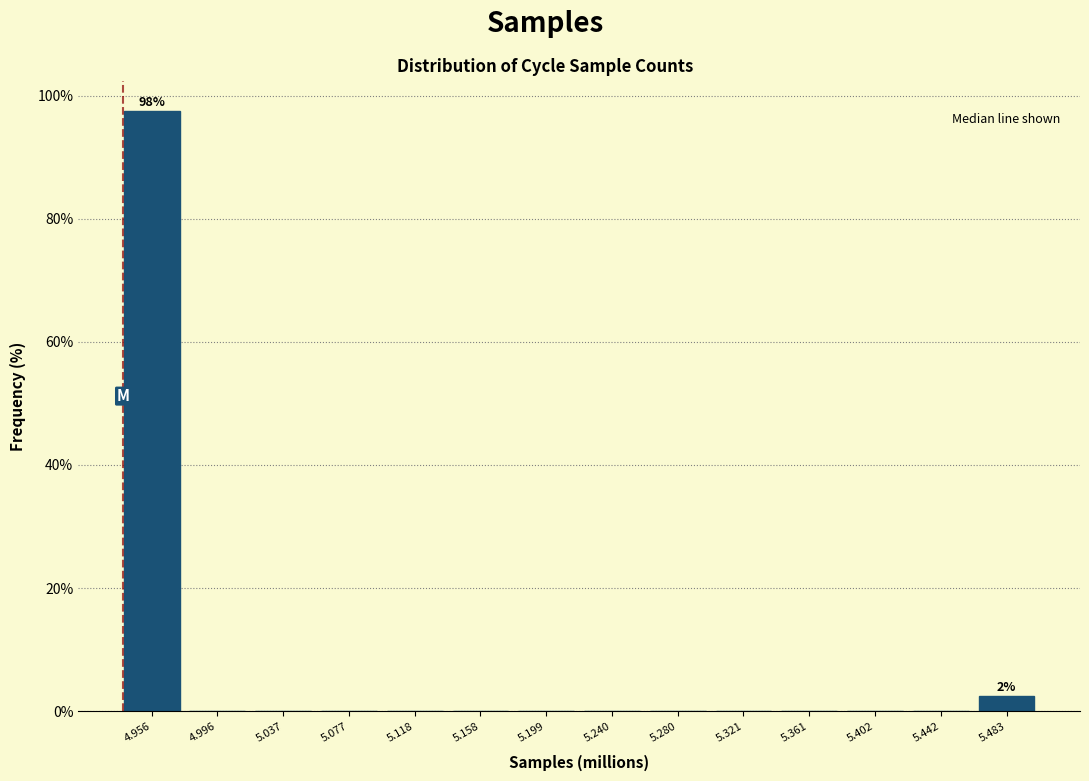

Reading left to right, list all the values displayed in this chart.

4.956=97.5	4.996=0.0	5.037=0.0	5.077=0.0	5.118=0.0	5.158=0.0	5.199=0.0	5.240=0.0	5.280=0.0	5.321=0.0	5.361=0.0	5.402=0.0	5.442=0.0	5.483=2.5